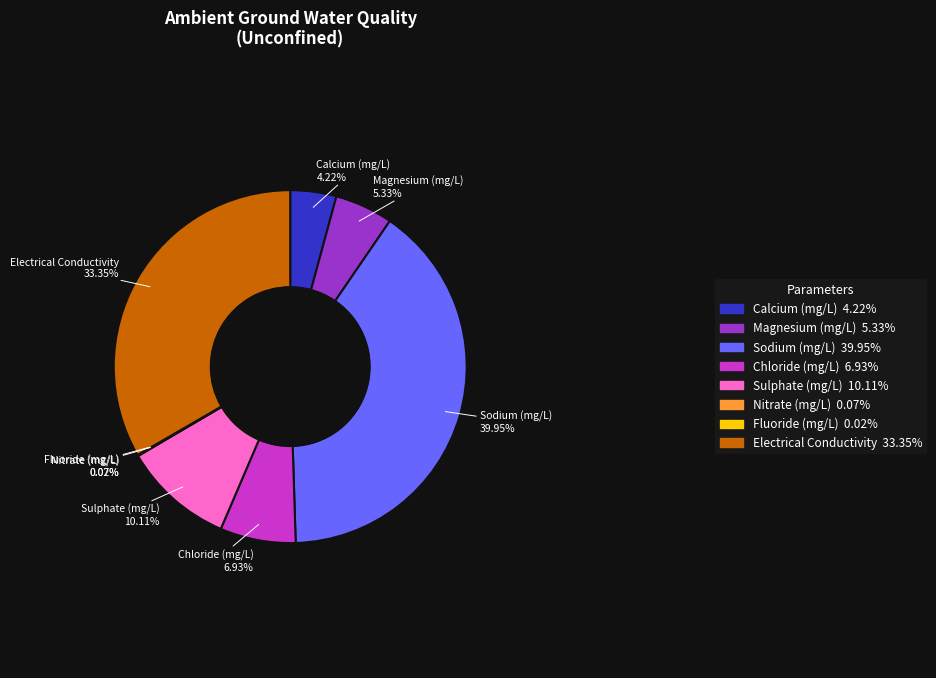

To the nearest percent, what percentage of the pie is Sodium (mg/L)?

40%